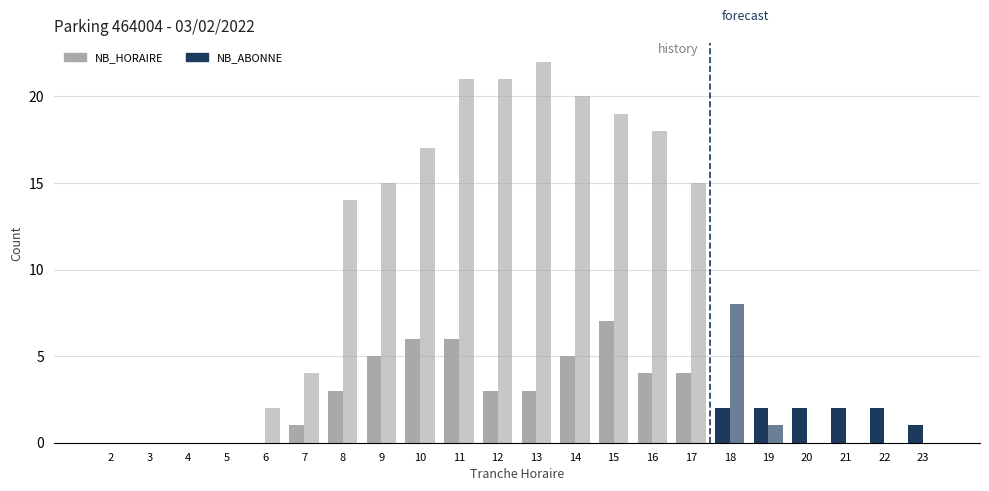

The NB_HORAIRE series shows 5 at 9. True or false?

True